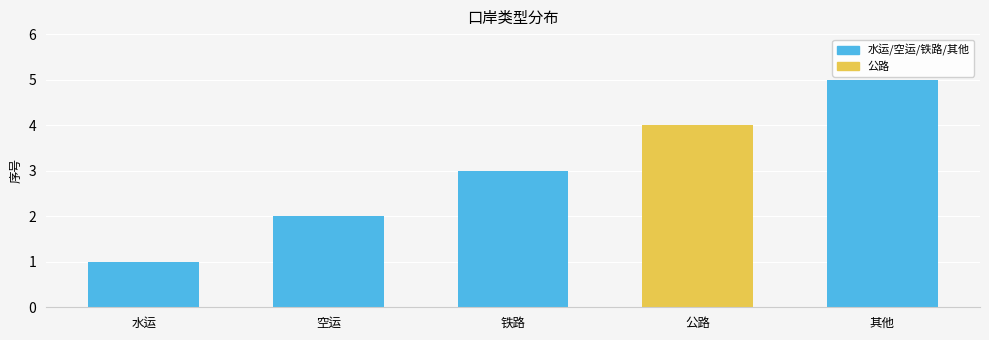

What is the difference between the second highest and second lowest values?

2